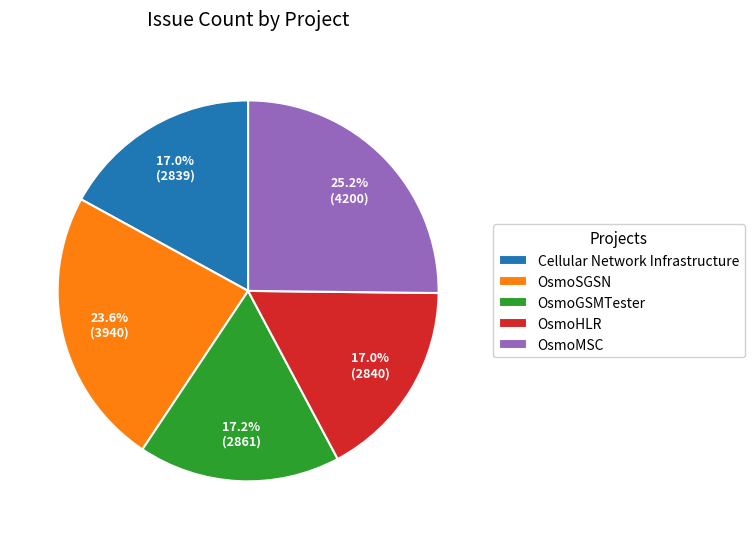

To the nearest percent, what is the combined percentage of OsmoSGSN and OsmoGSMTester?

41%